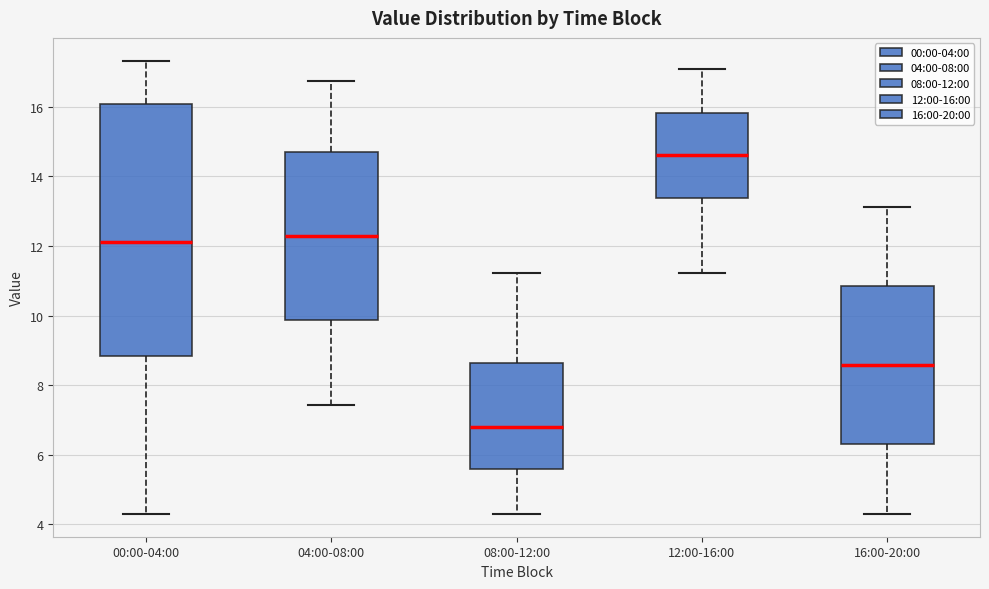

Where is the upper edge of the box for 12:00-16:00 on the y-axis? The values are not printed on the chart, so give them approximately, as read against the axis.

15.8